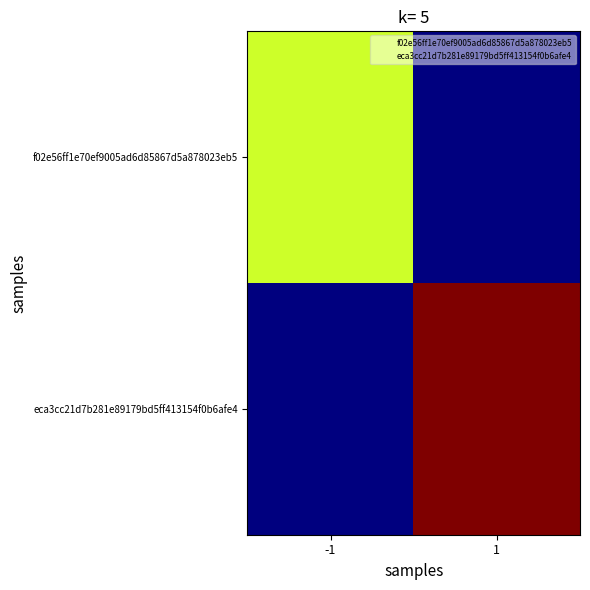

Rank the series by their maximum value, from highest to lowest.

eca3cc21d7b281e89179bd5ff413154f0b6afe4, f02e56ff1e70ef9005ad6d85867d5a878023eb5